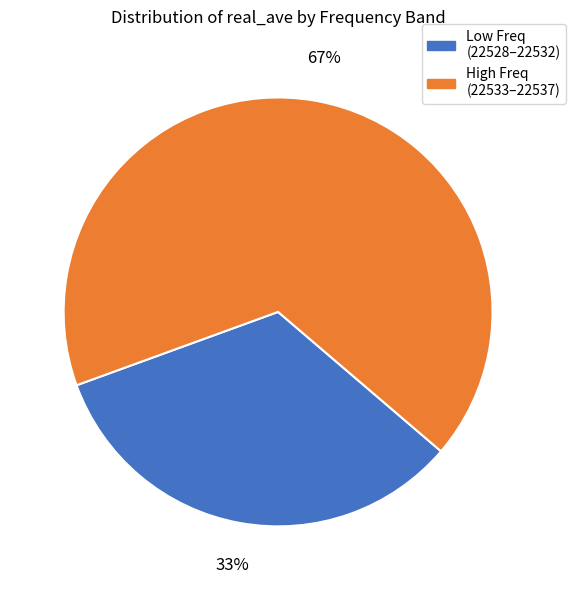

The High Freq (22533–22537) slice represents 80% of the pie. True or false?

False